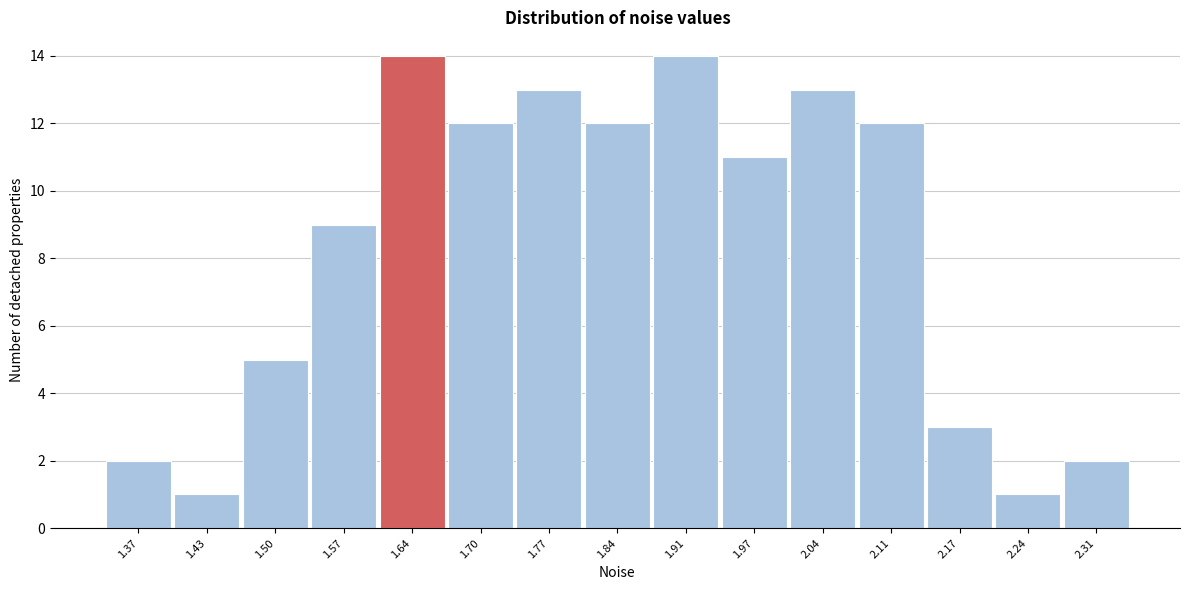

Reading left to right, list all the values displayed in this chart.

1.37=2	1.43=1	1.50=5	1.57=9	1.64=14	1.70=12	1.77=13	1.84=12	1.91=14	1.97=11	2.04=13	2.11=12	2.17=3	2.24=1	2.31=2